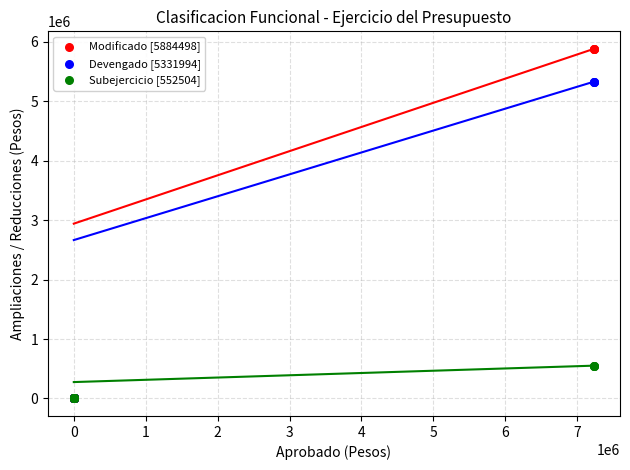

What are all the series names shown in the legend?

Modificado [5884498], Devengado [5331994], Subejercicio [552504]